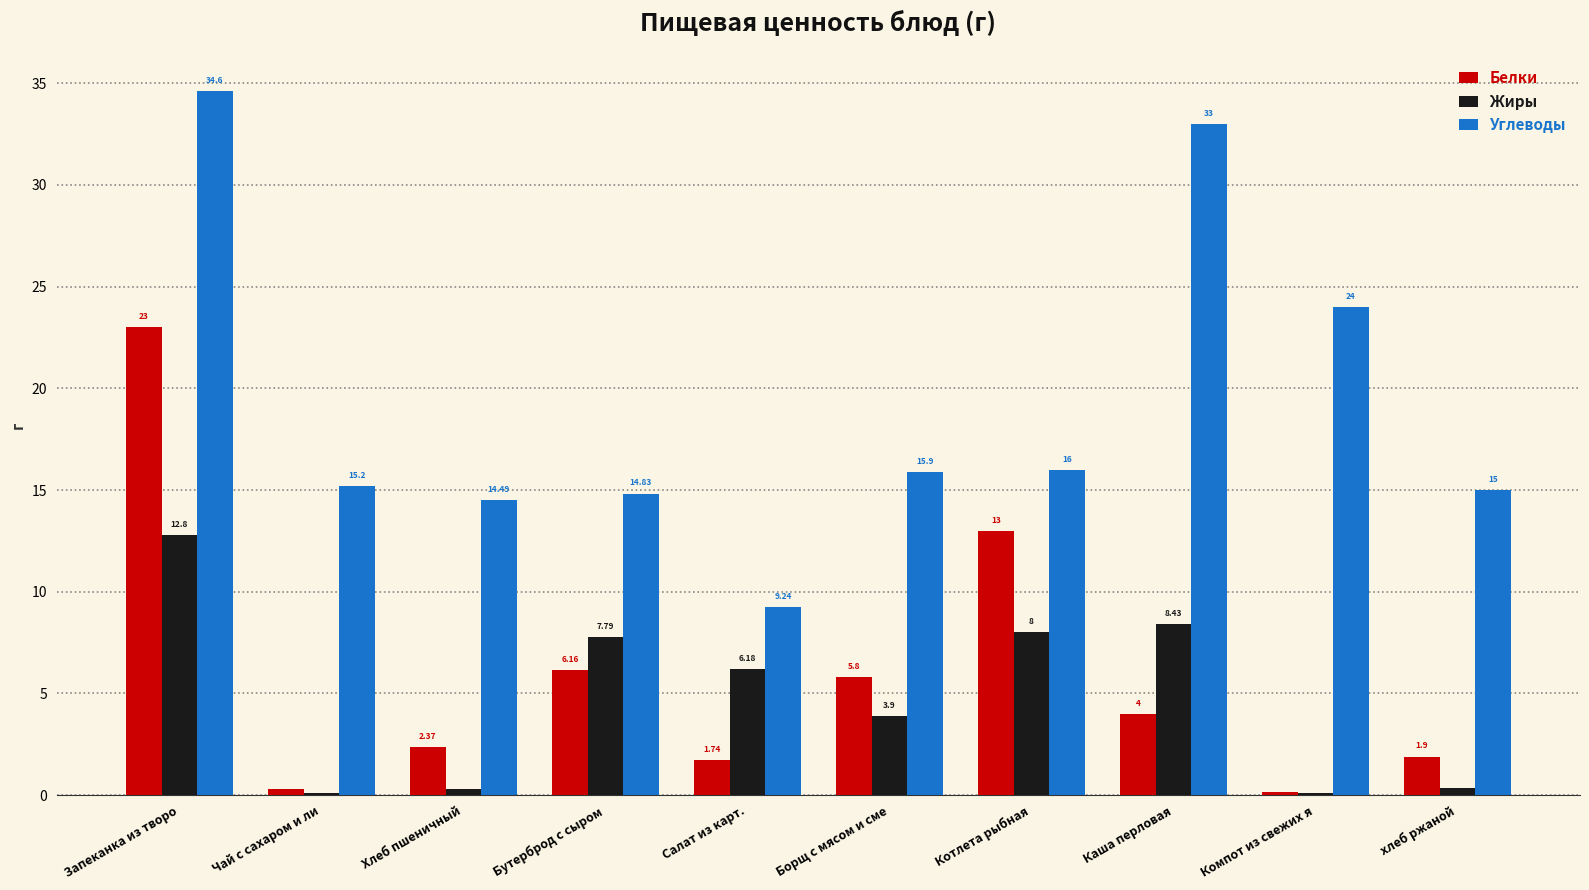

What is the sum of all Белки values?

58.4